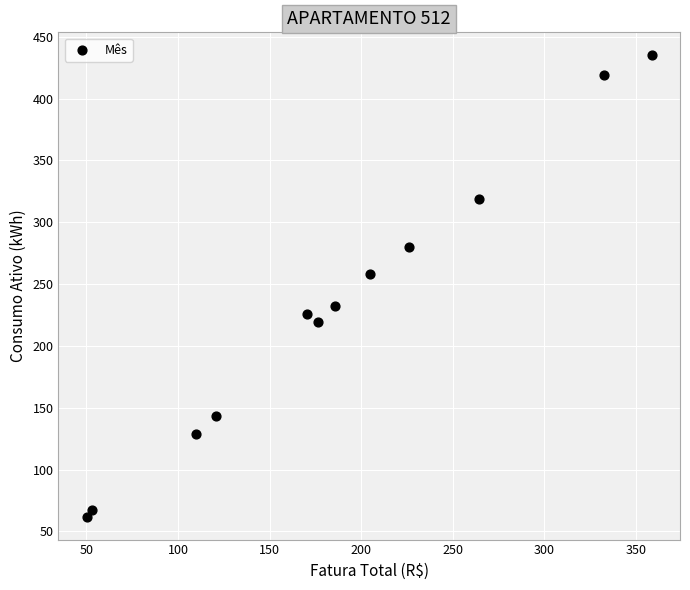

What is the range of Y values (max minus min)?

373